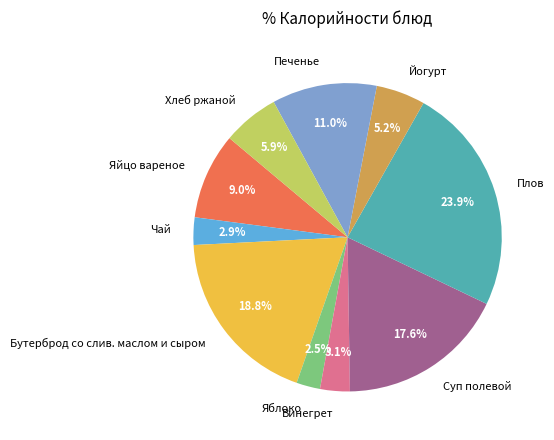

What is the largest slice in the pie chart?

Плов